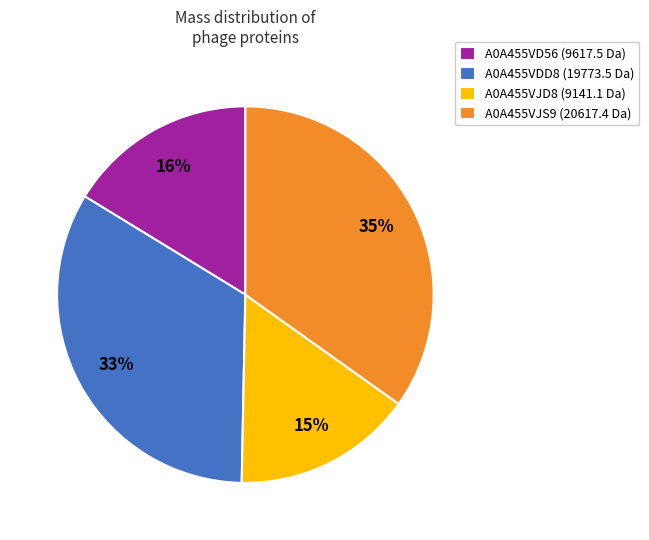

How many segments does this pie chart have?

4